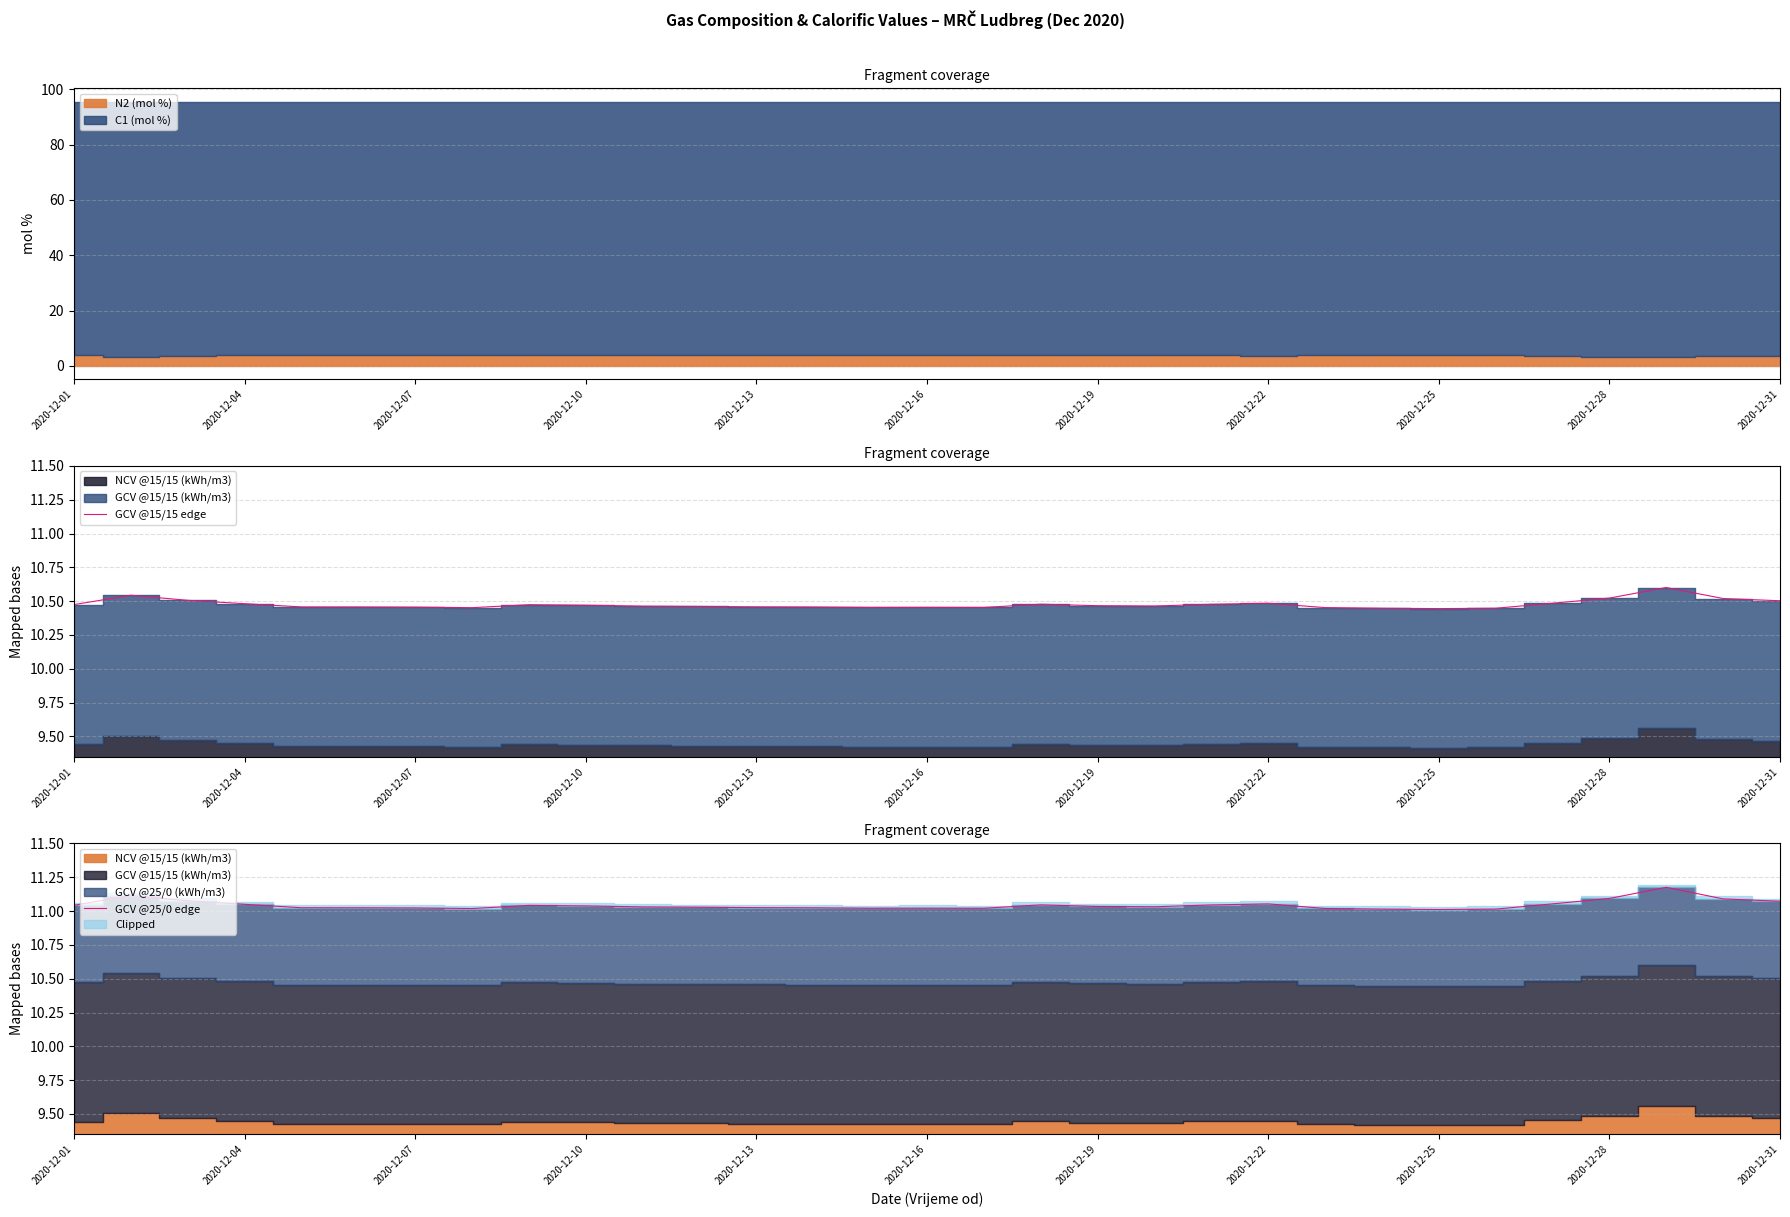

In GCV @15/15 edge, how many points are lower than both neighbors (excluding endpoints)?

5